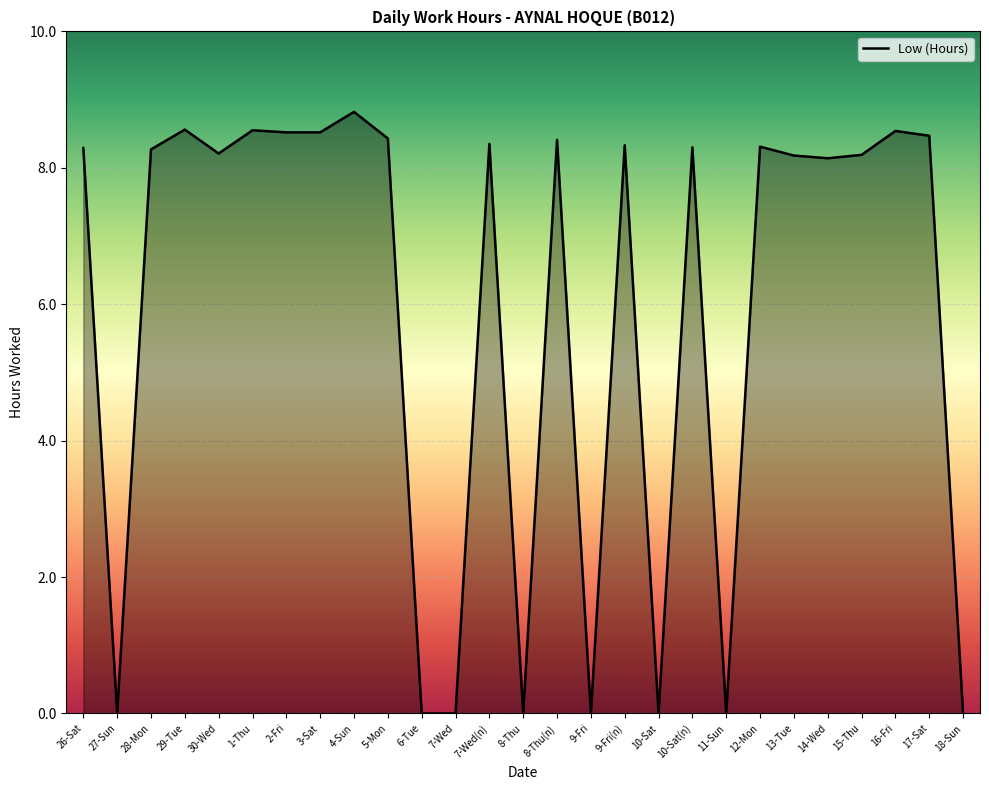

What is the average value?

5.9